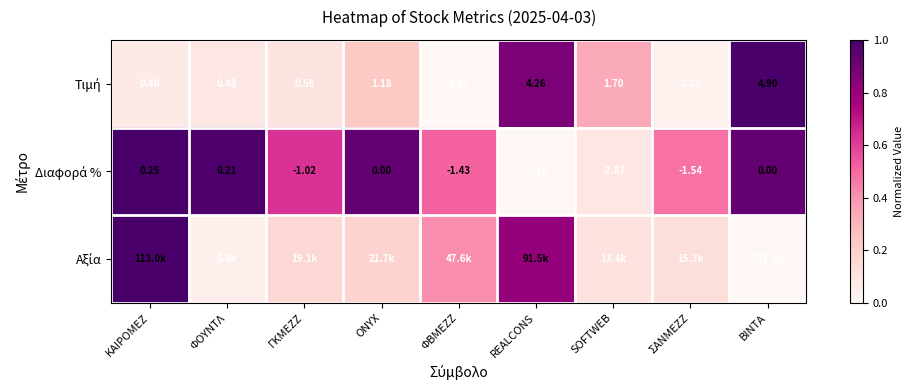

True or false: Διαφορά % has a value of 0.3 at ΓΚΜΕΖΖ.

False